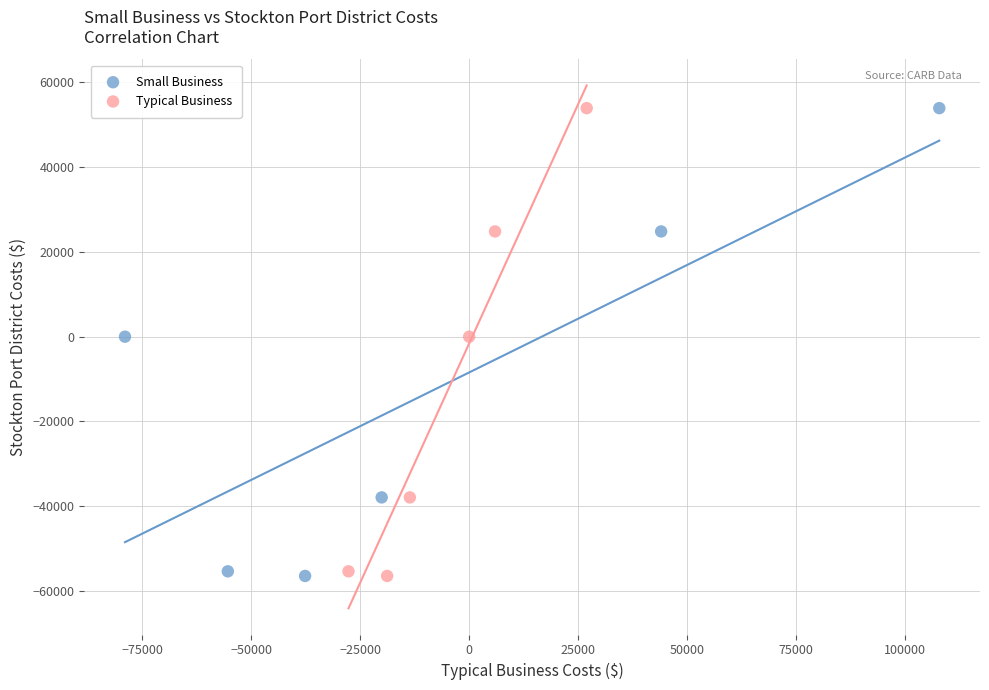

What are all the series names shown in the legend?

Small Business, Typical Business